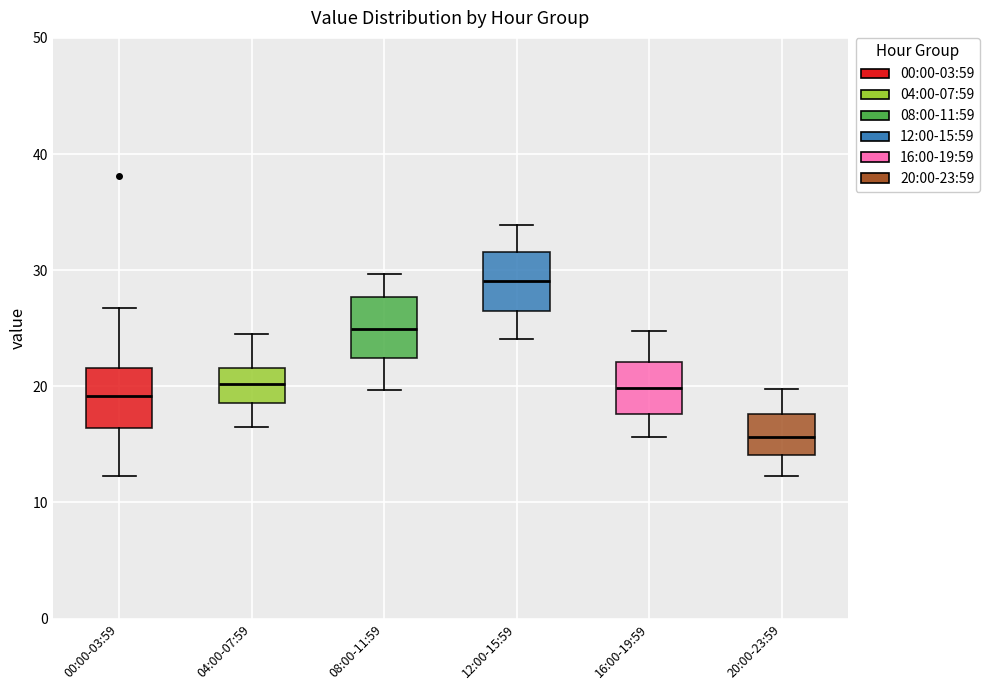

Which box's median line is the highest?

12:00-15:59